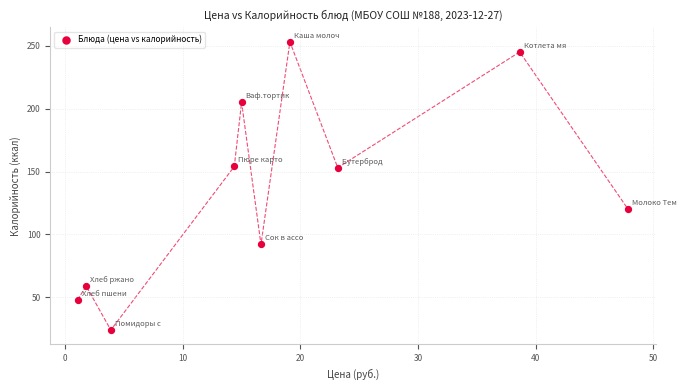

What is the average Y value?

135